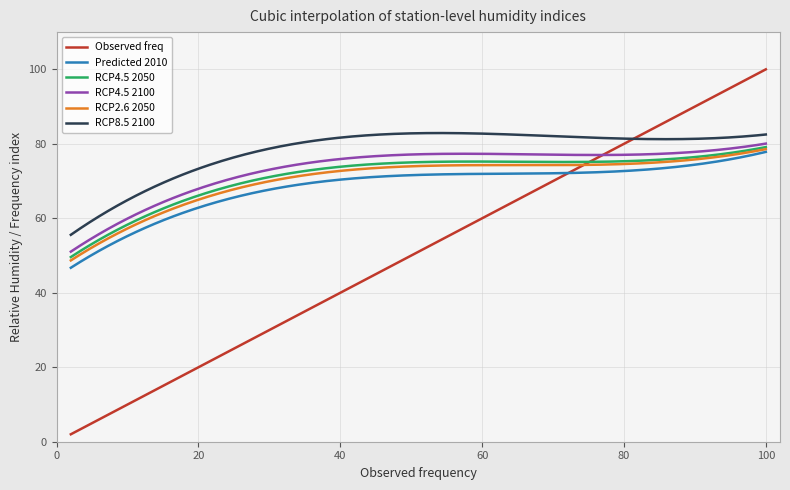

What is the minimum value for RCP2.6 2050?

48.7